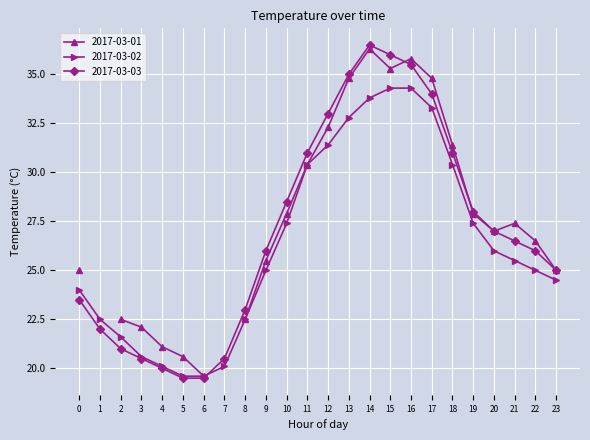

What is the highest value of the 2017-03-03 series?

36.5